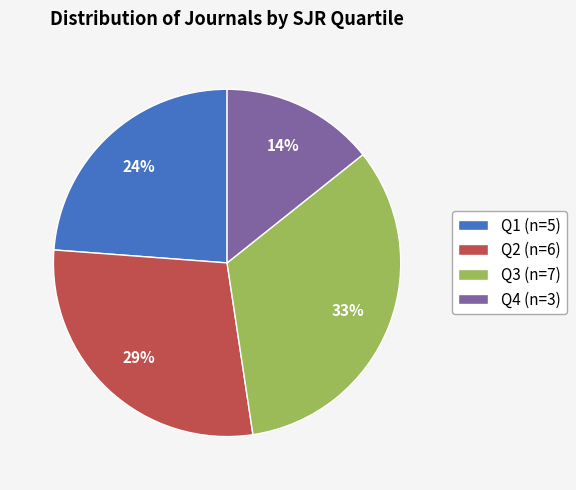

To the nearest percent, what is the difference between the largest and smallest slice percentages?

19%